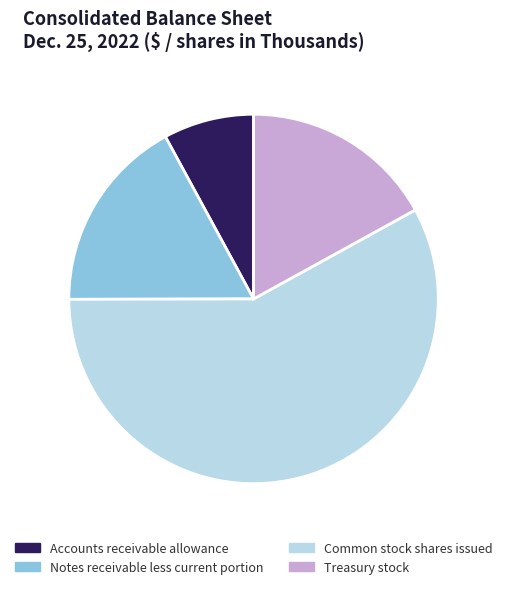

The Treasury stock slice represents 32% of the pie. True or false?

False